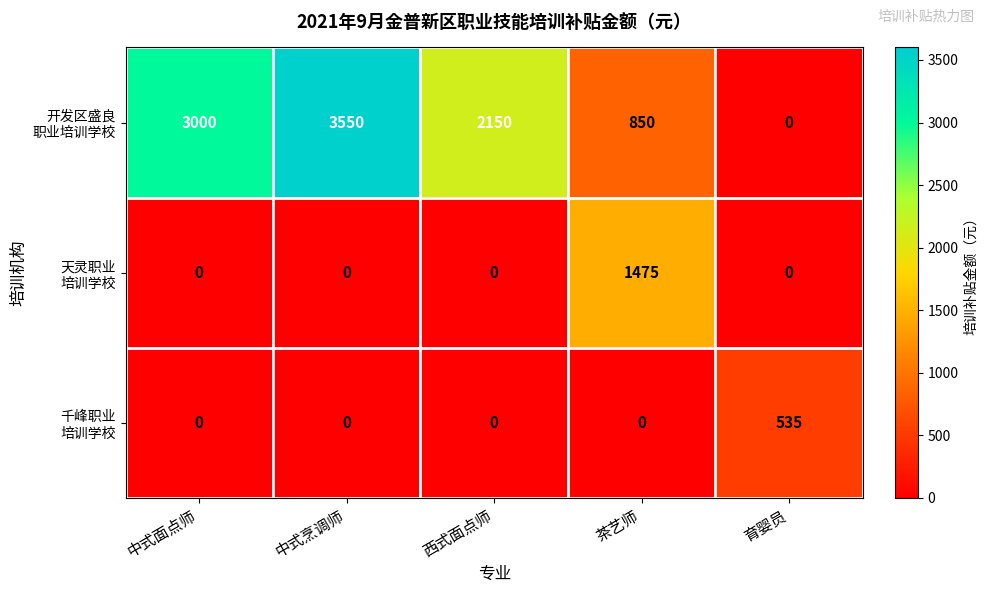

At which category is the sum across all series the highest?

中式烹调师